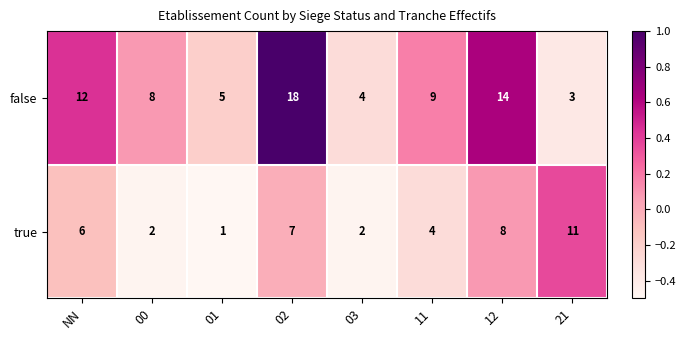

Count the number of categories in the chart.

8